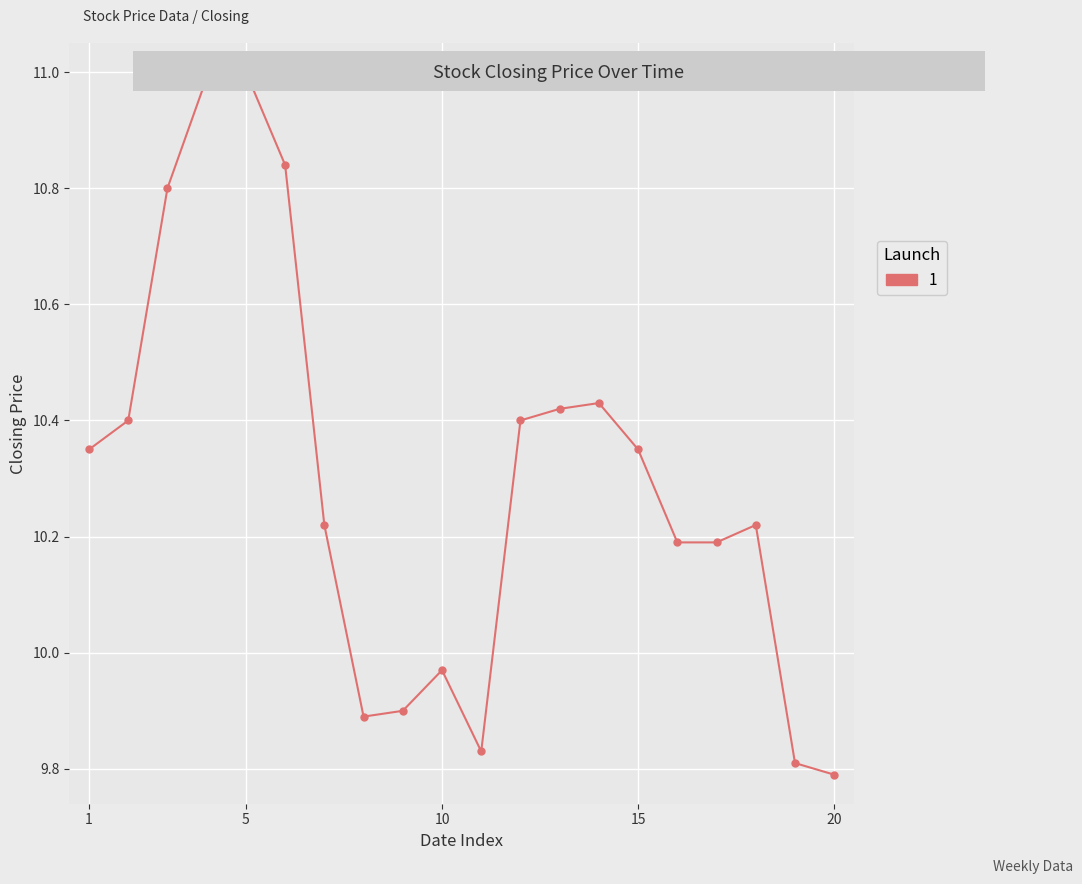

What is the difference between the maximum and minimum values?

1.2